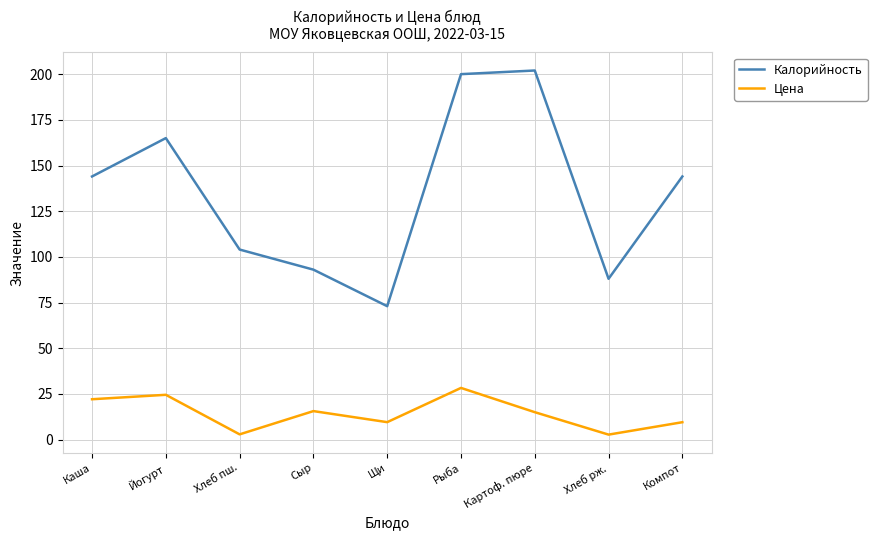

Which series has the largest range (max minus min)?

Калорийность